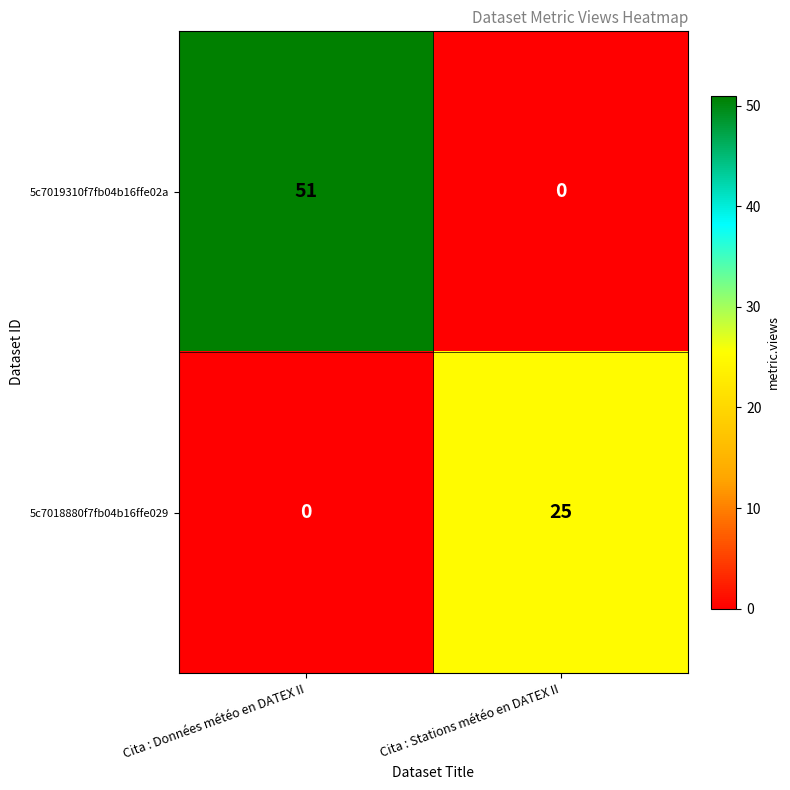

Reading left to right, extract all data points from this chart.

5c7019310f7fb04b16ffe02a: Cita : Données météo en DATEX II=51	Cita : Stations météo en DATEX II=0
5c7018880f7fb04b16ffe029: Cita : Données météo en DATEX II=0	Cita : Stations météo en DATEX II=25